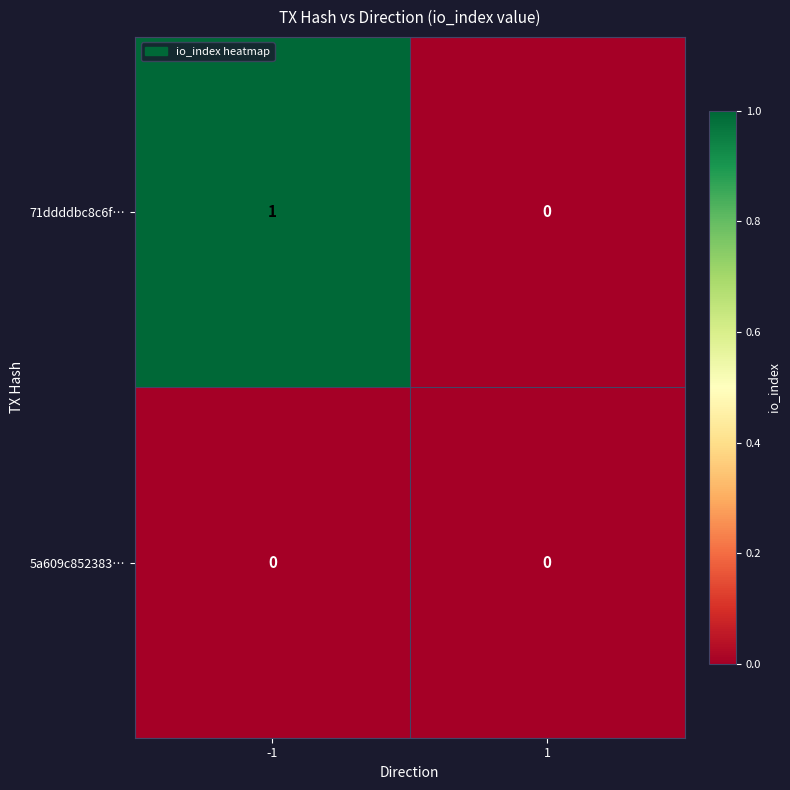

Is it true that 71ddddbc8c6f… equals 1 at 1?

False